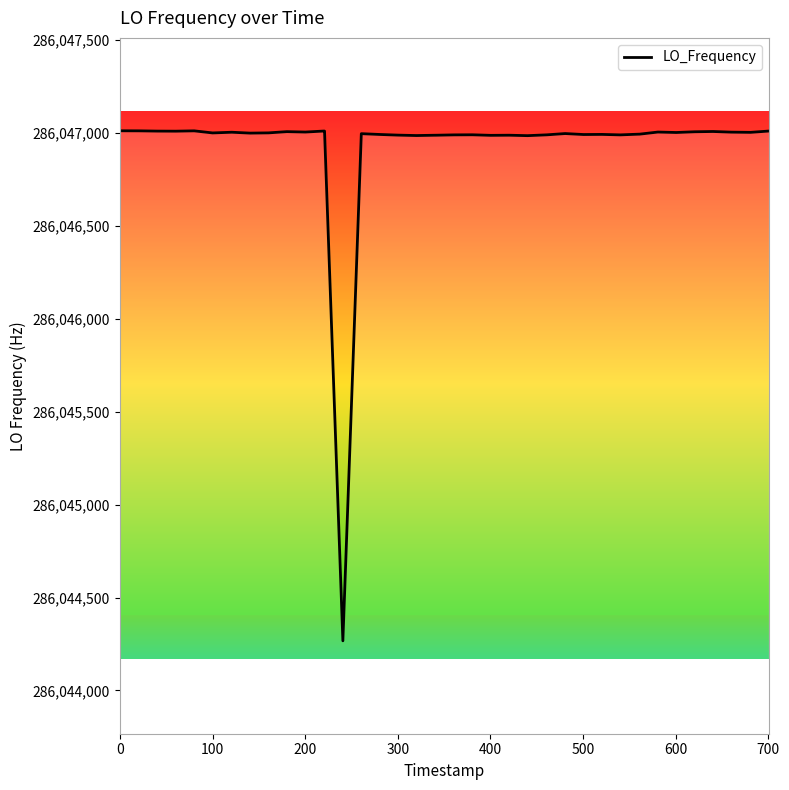

What is the greatest value displayed?

286047012.2